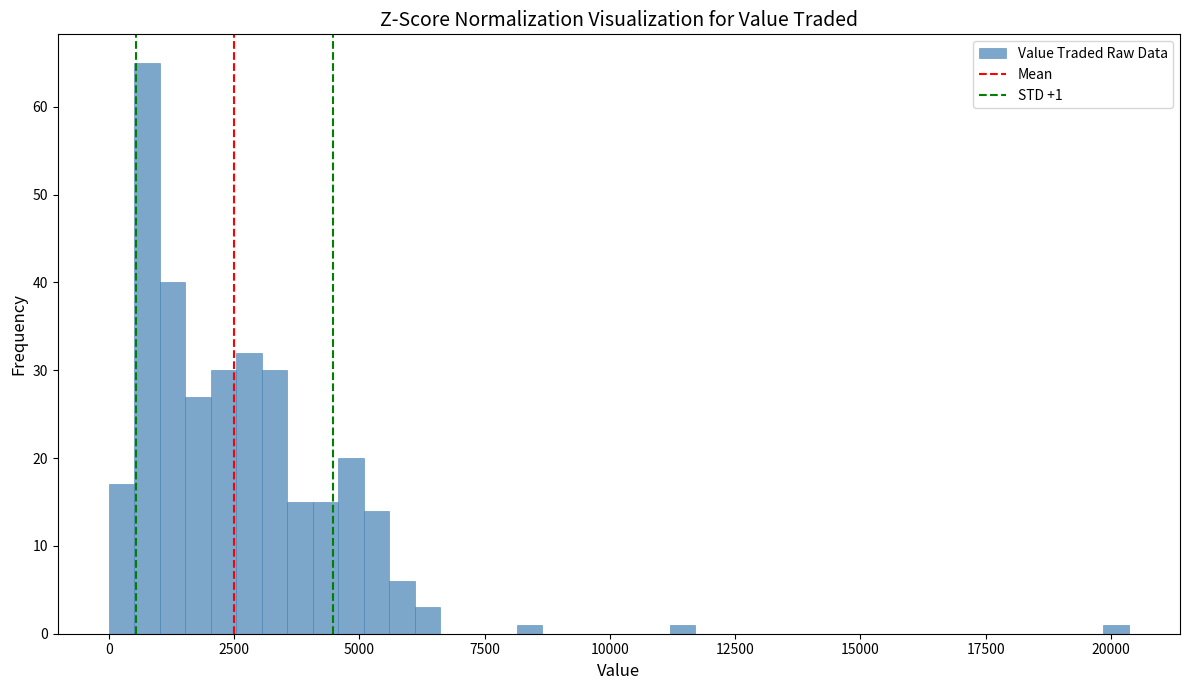

Read against the x-axis, roughly where is the centre of the tallest bar?

1000